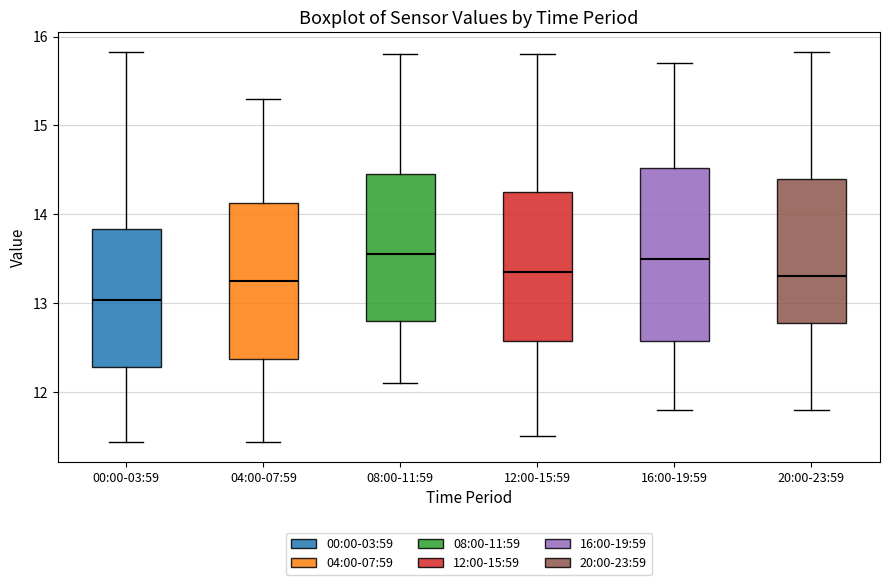

Where is the upper edge of the box for 16:00-19:59 on the y-axis? The values are not printed on the chart, so give them approximately, as read against the axis.

14.5